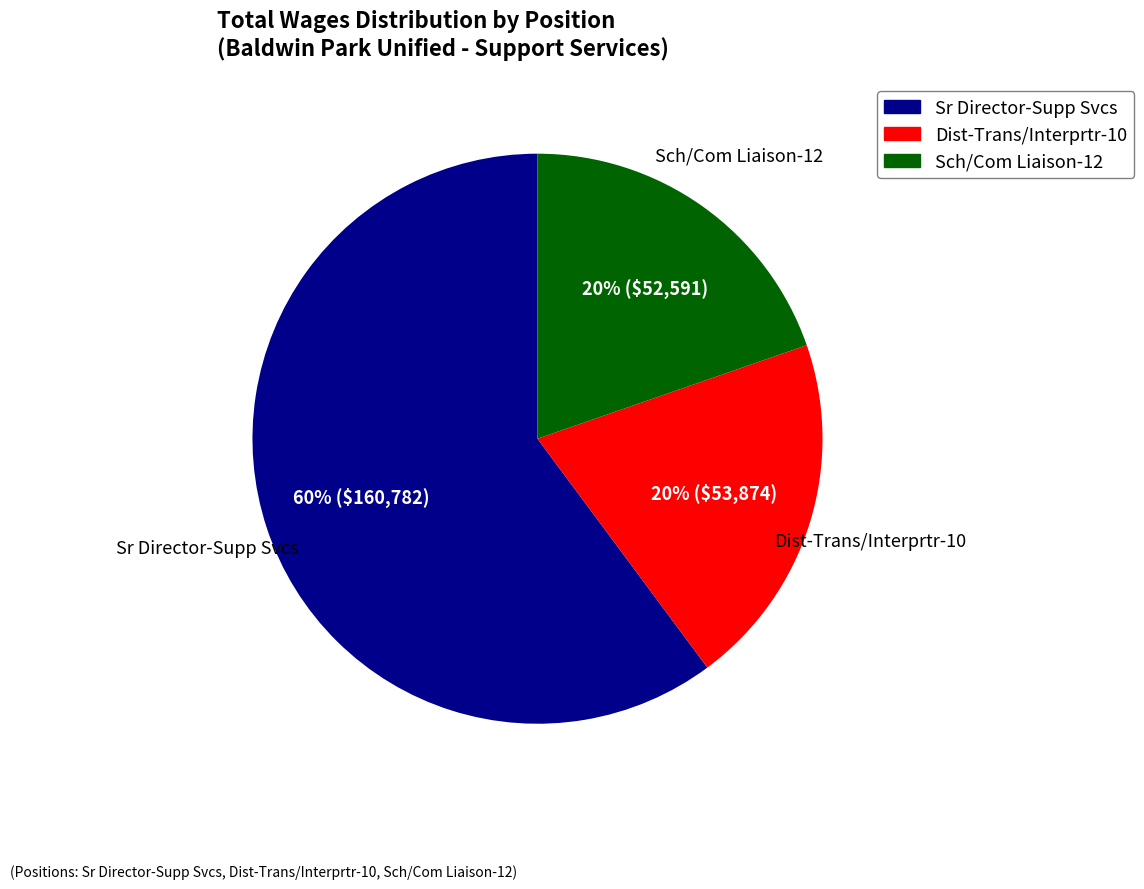

To the nearest percent, what is the difference between the largest and smallest slice percentages?

40%